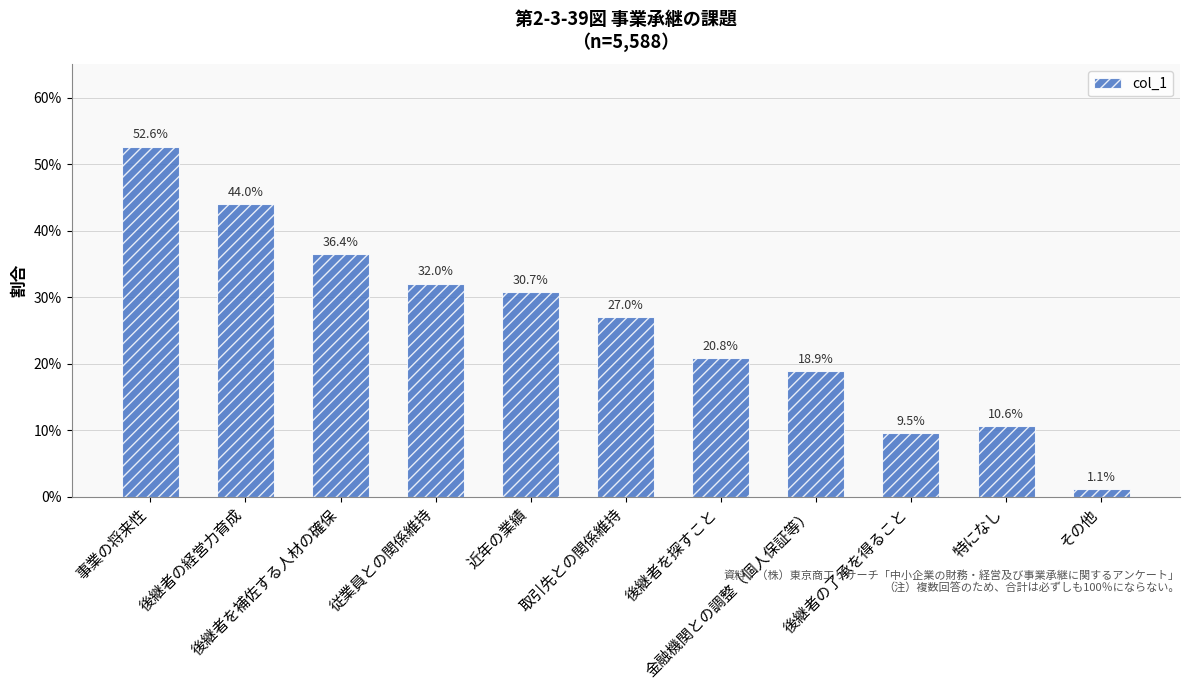

What is the difference between the values at 従業員との関係維持 and 事業の将来性?

0.2